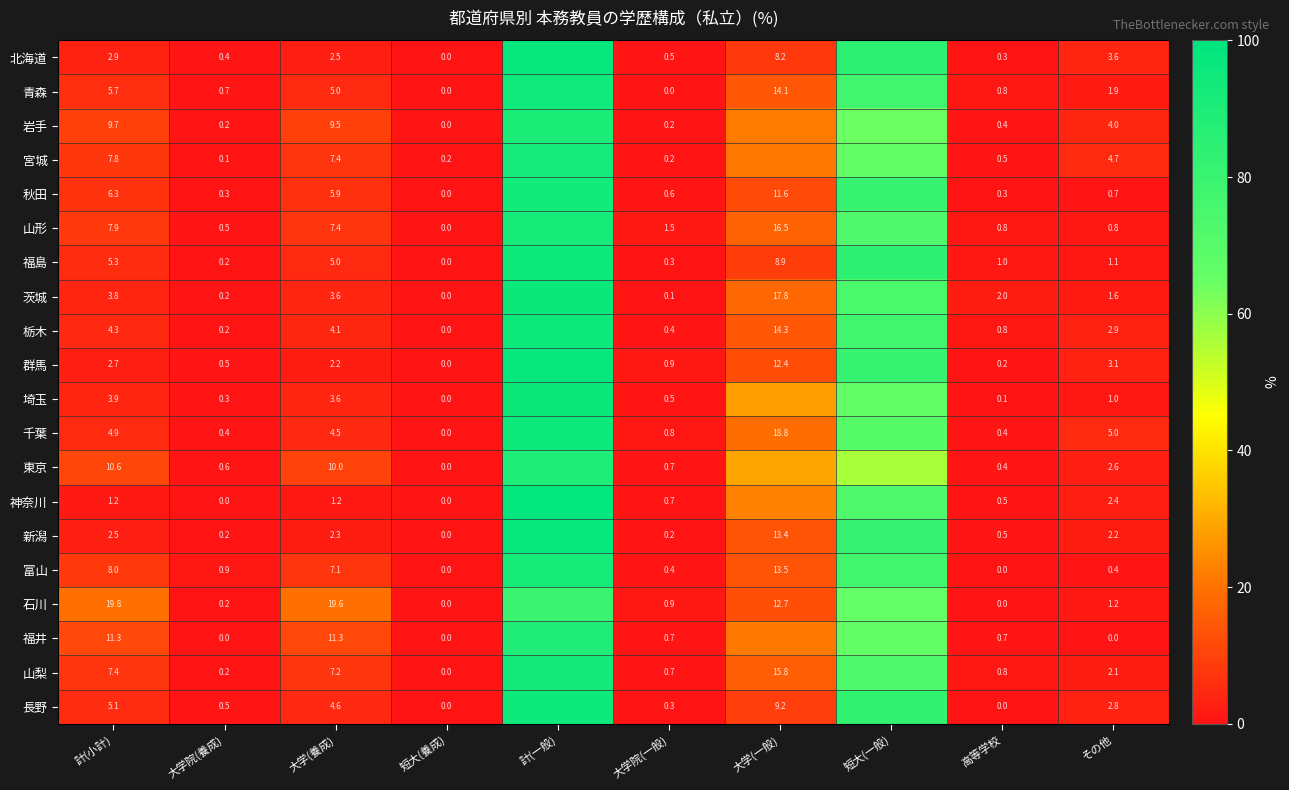

True or false: 山形 has a value of 2.8 at 大学(養成).

False